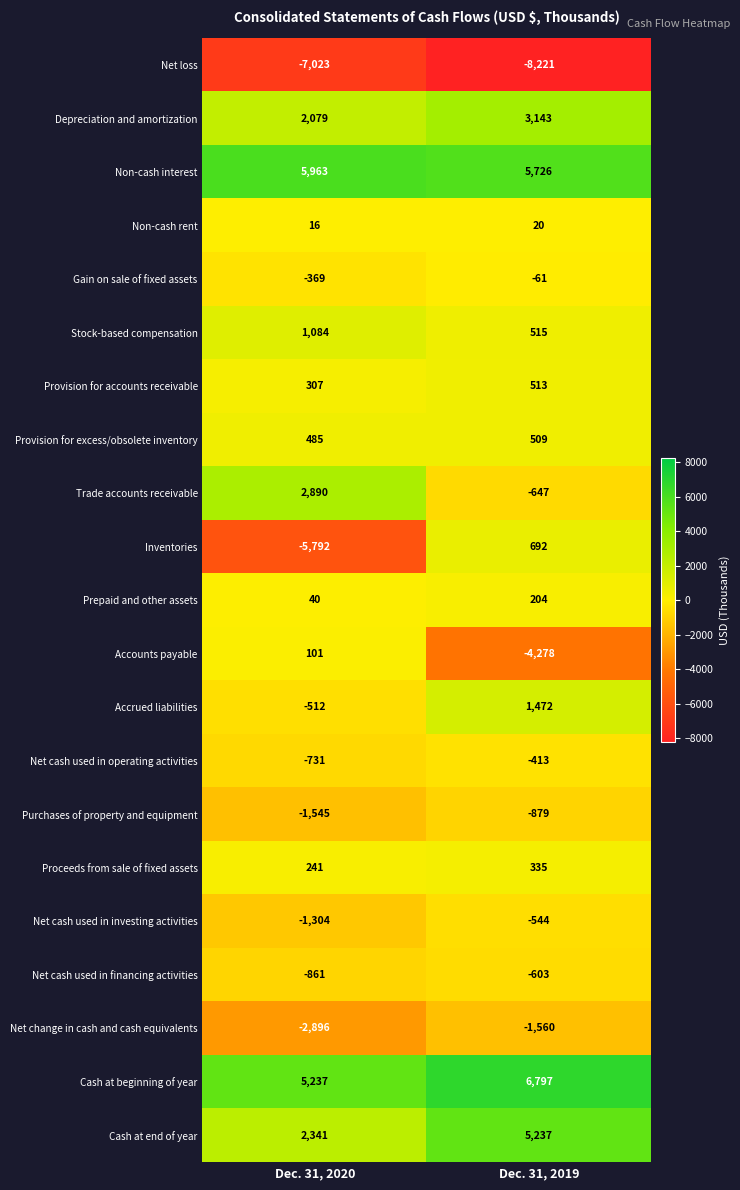

Rank the categories by Non-cash rent value from lowest to highest.

Dec. 31, 2020, Dec. 31, 2019